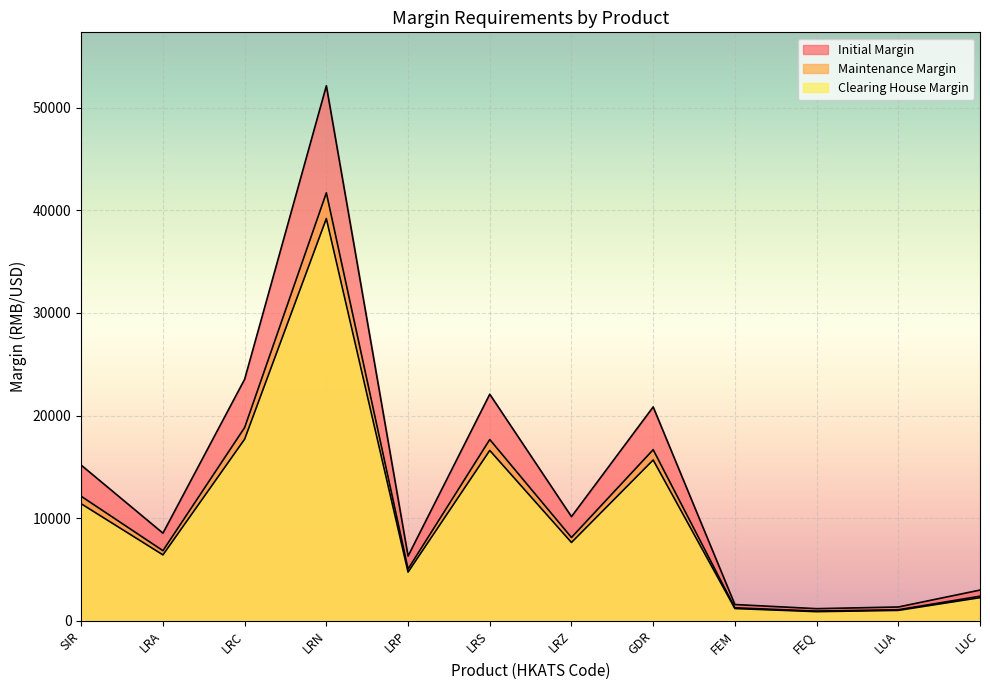

Which series changed the most between LRP and LRS?

Initial Margin